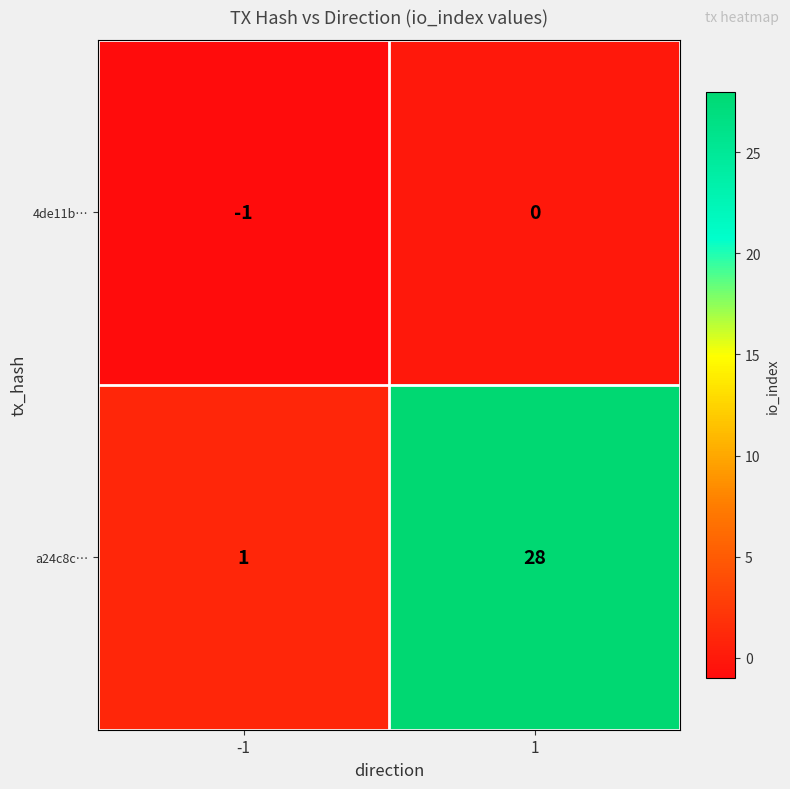

How many data points does each series have?

2